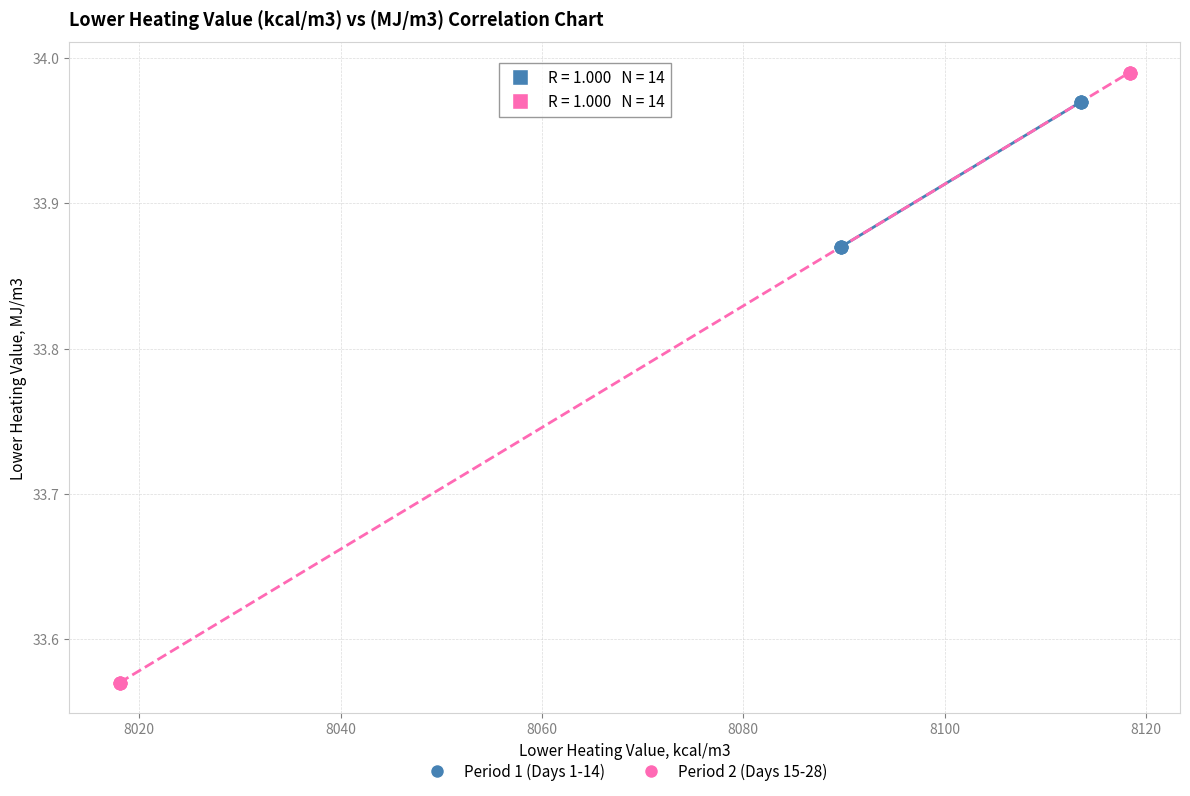

What are all the series names shown in the legend?

Period 1 (Days 1-14), Period 2 (Days 15-28)